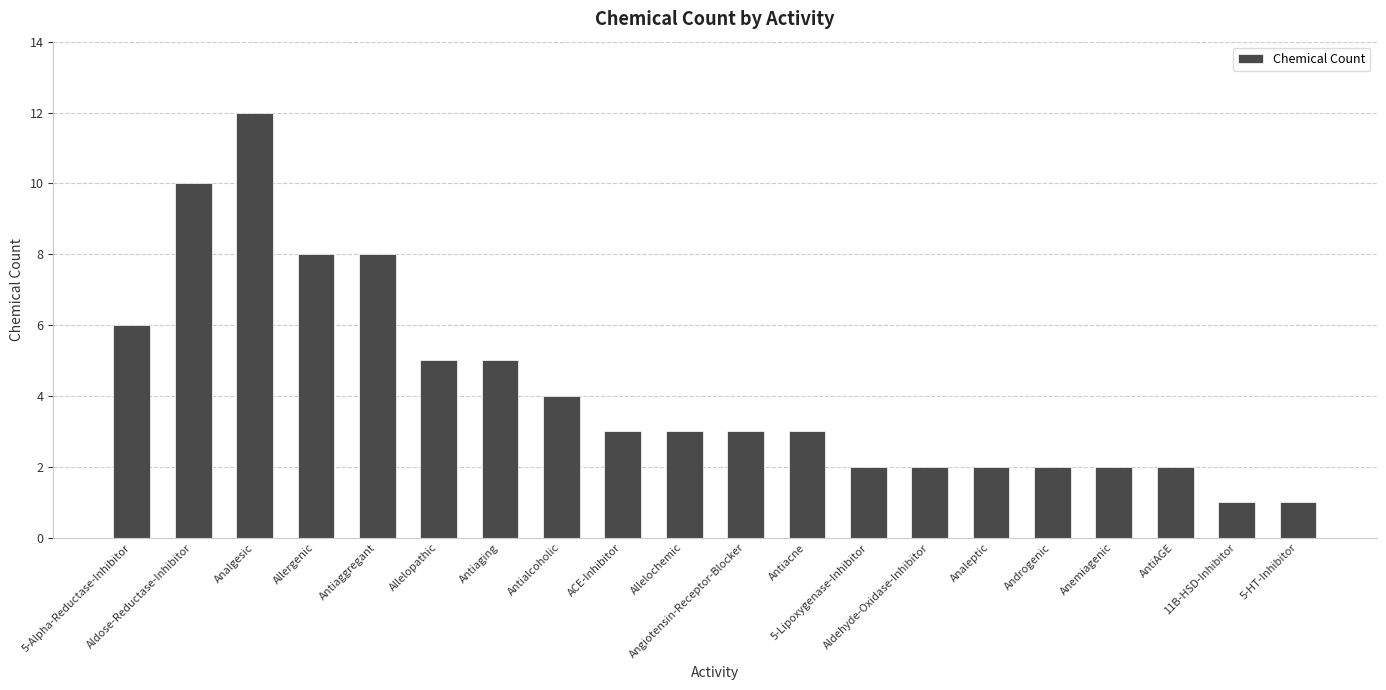

Approximately how many times larger is the value at 5-HT-Inhibitor compared to AntiAGE?

0.5